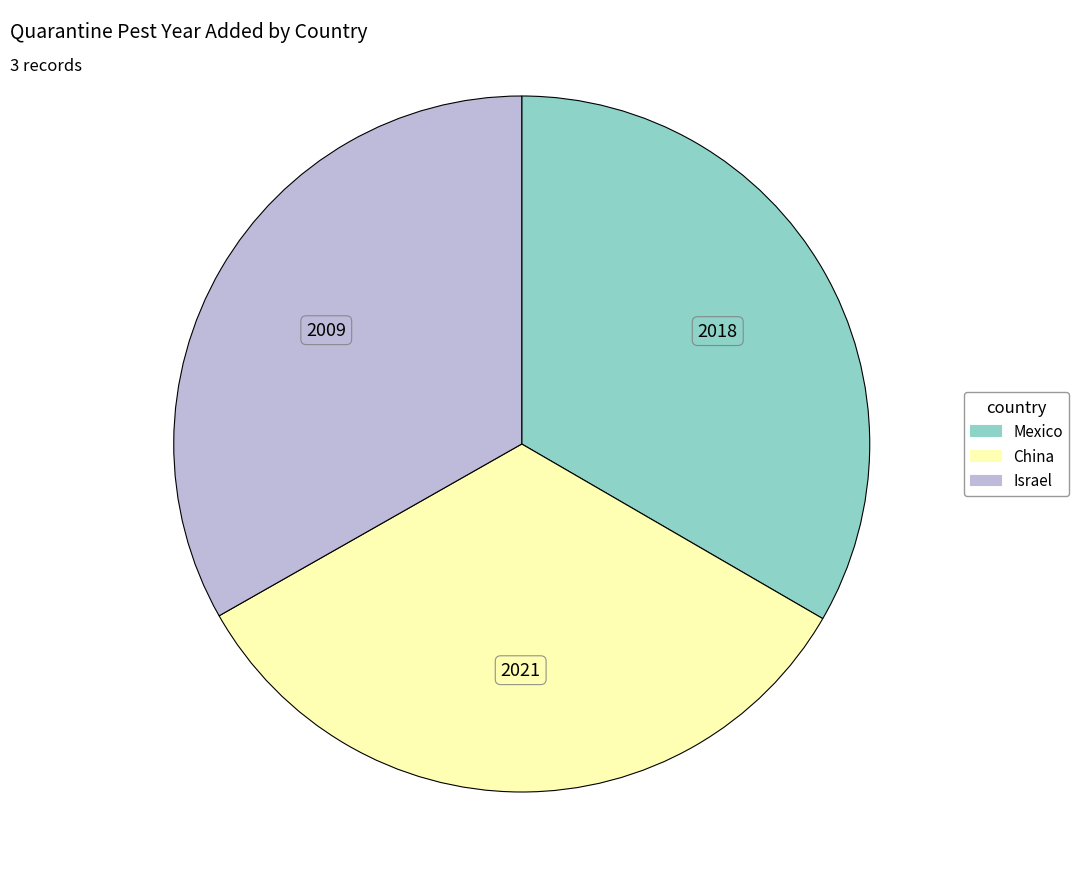

Is the sum of Mexico and China greater than half?

Yes